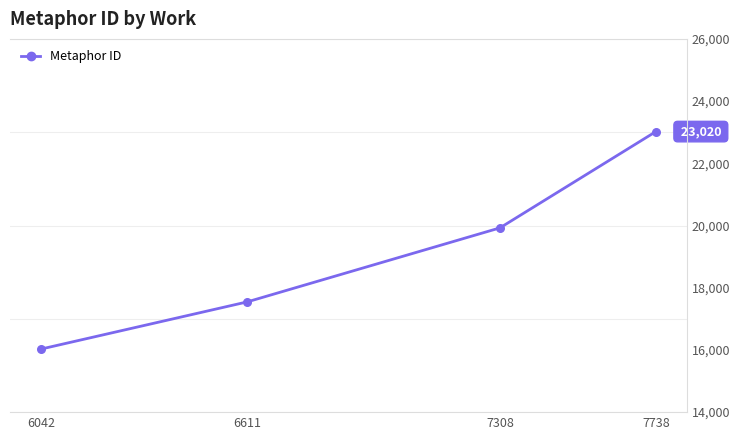

Which has a higher value, 7738 or 6611?

7738